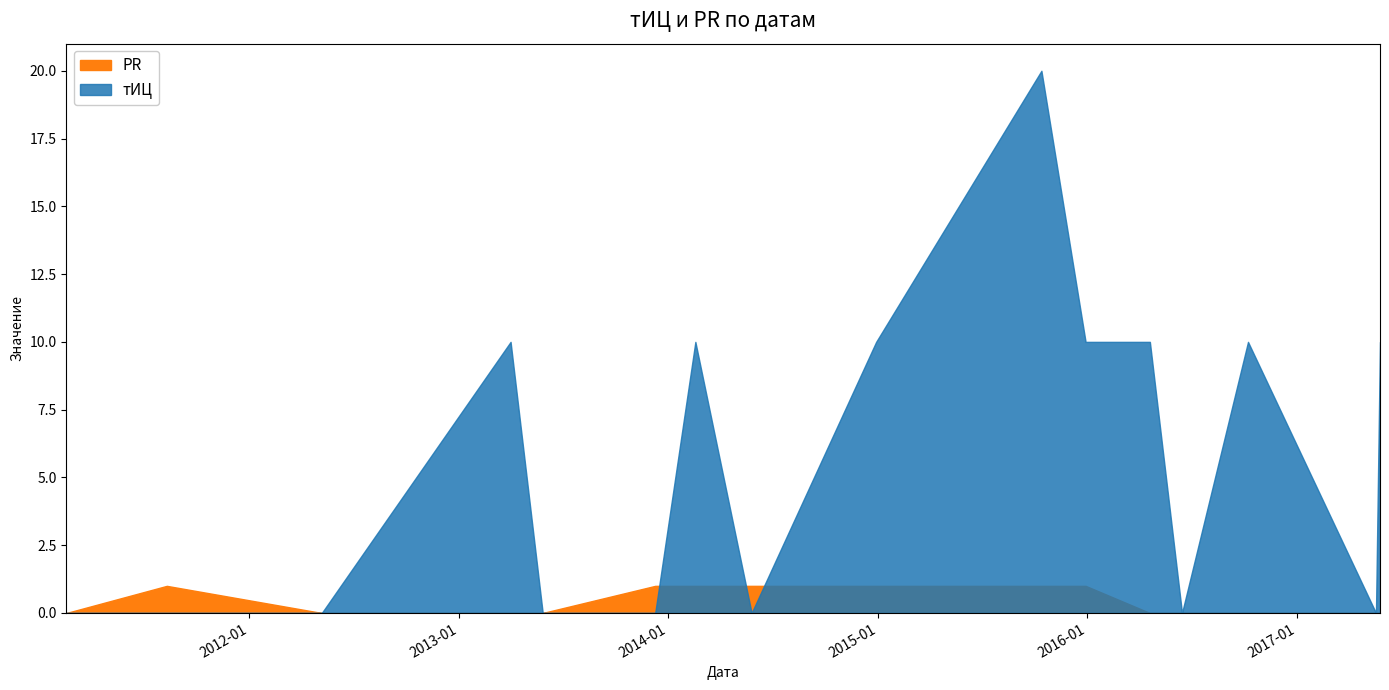

At how many categories does at least one series exceed 2?

8